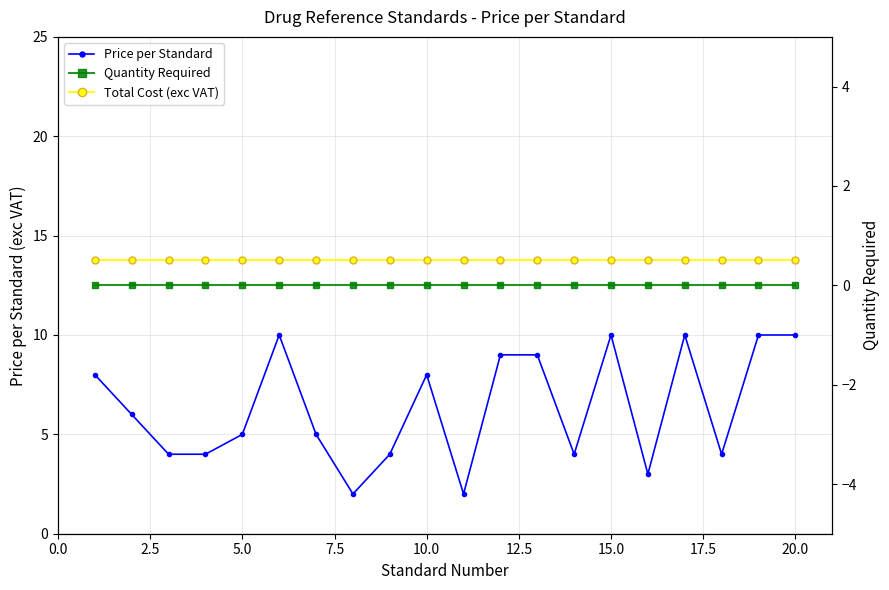

True or false: Price per Standard has more than 1 interior local peaks.

True